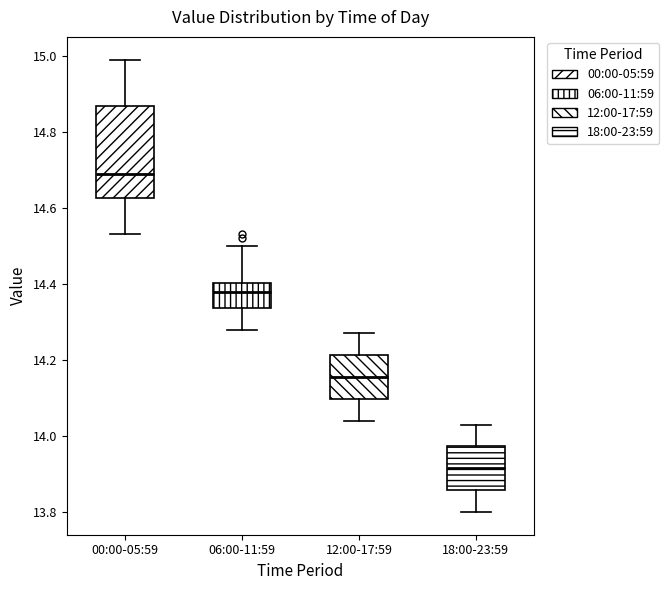

Reading left to right, read every box against the y-axis: the position of its median line, the range the box covers, and the ends of its whiskers. The values are not printed on the chart, so give them approximately, as read against the axis.

00:00-05:59: median 14.70, box 14.62 to 14.86, whiskers 14.54 to 15.00
06:00-11:59: median 14.38, box 14.34 to 14.40, whiskers 14.28 to 14.50
12:00-17:59: median 14.16, box 14.10 to 14.22, whiskers 14.04 to 14.28
18:00-23:59: median 13.92, box 13.86 to 13.98, whiskers 13.80 to 14.04